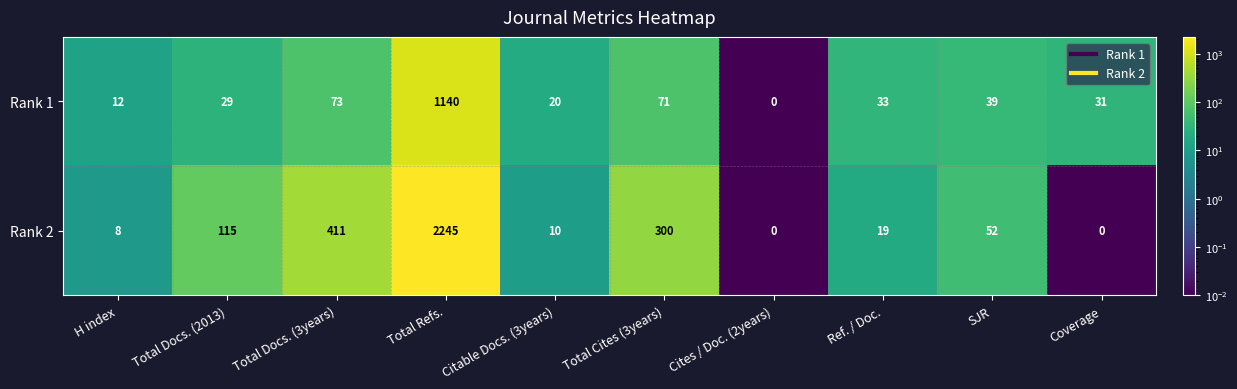

The Rank 1 series shows 429 at Total Refs.. True or false?

False